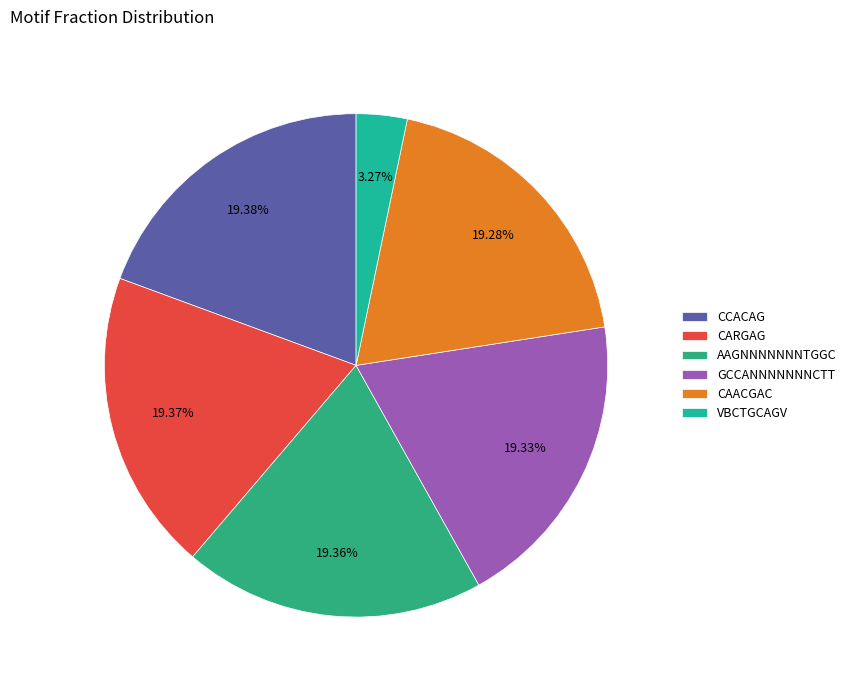

What percentage do AAGNNNNNNNTGGC and CCACAG together represent?

38.7%